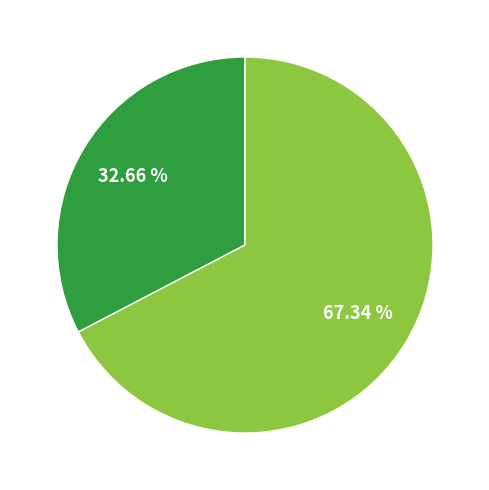

Is there a majority slice in this chart?

Yes